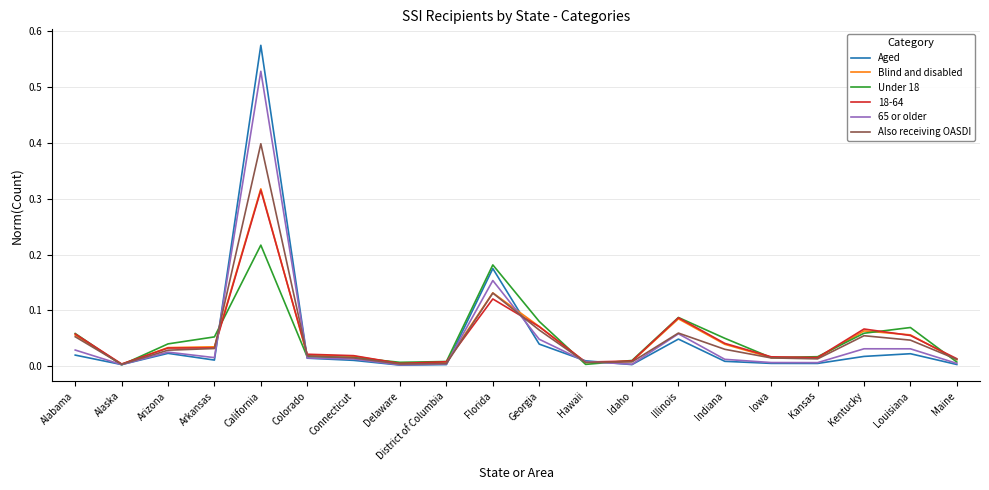

How many lines are shown in the chart?

6